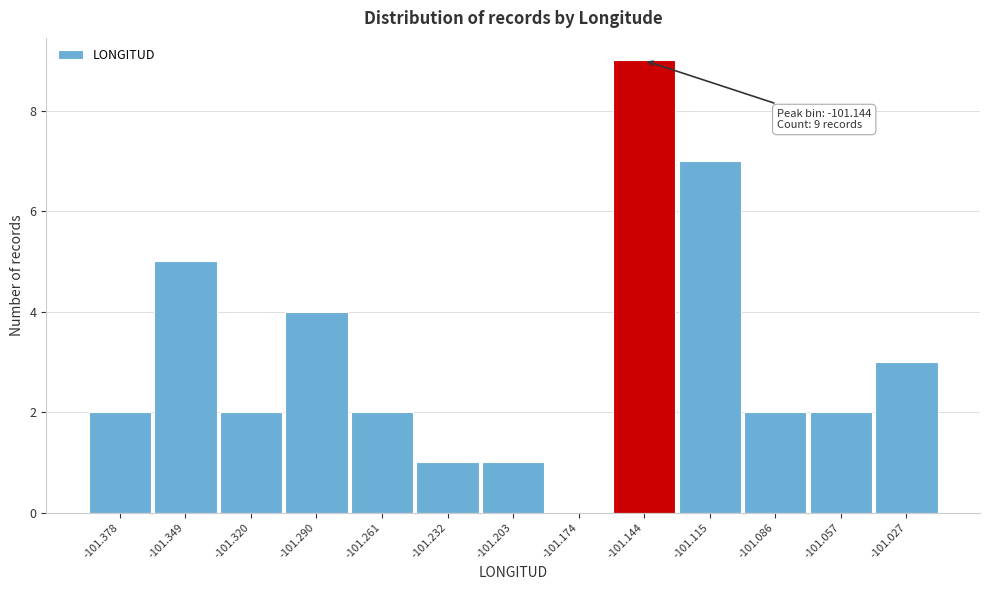

Which range on the x-axis has the tallest bar?

-101.160 to -101.130